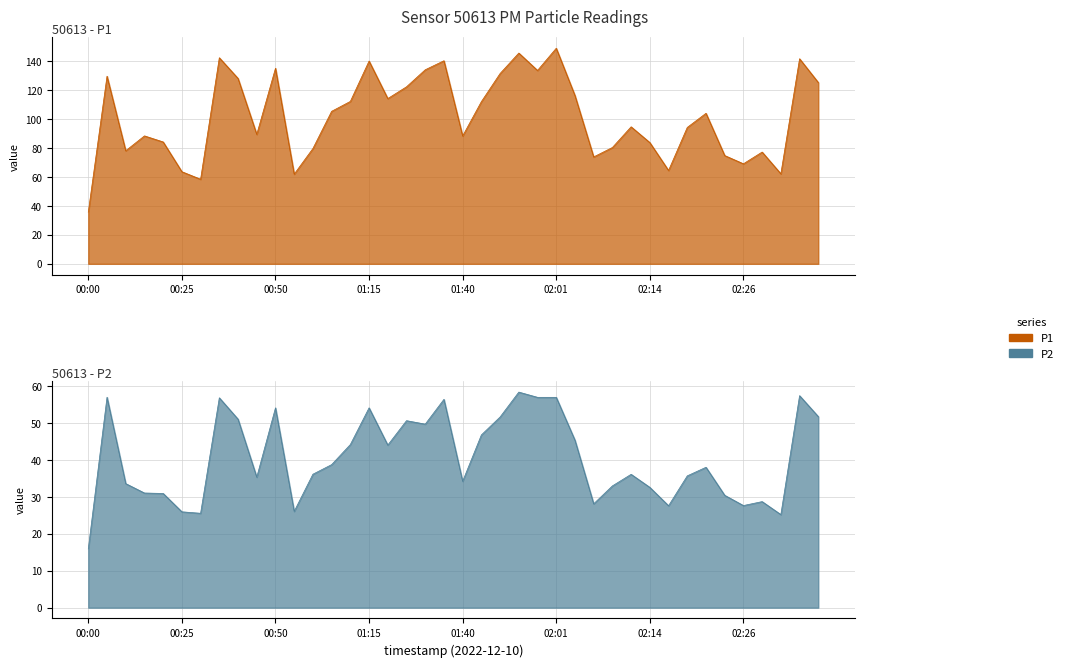

What is the average value of the P1 series?

101.8